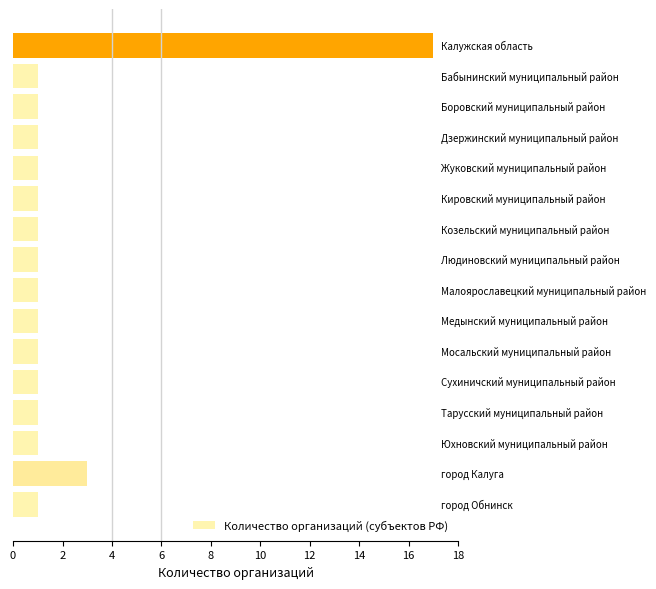

What is the greatest value displayed?

17